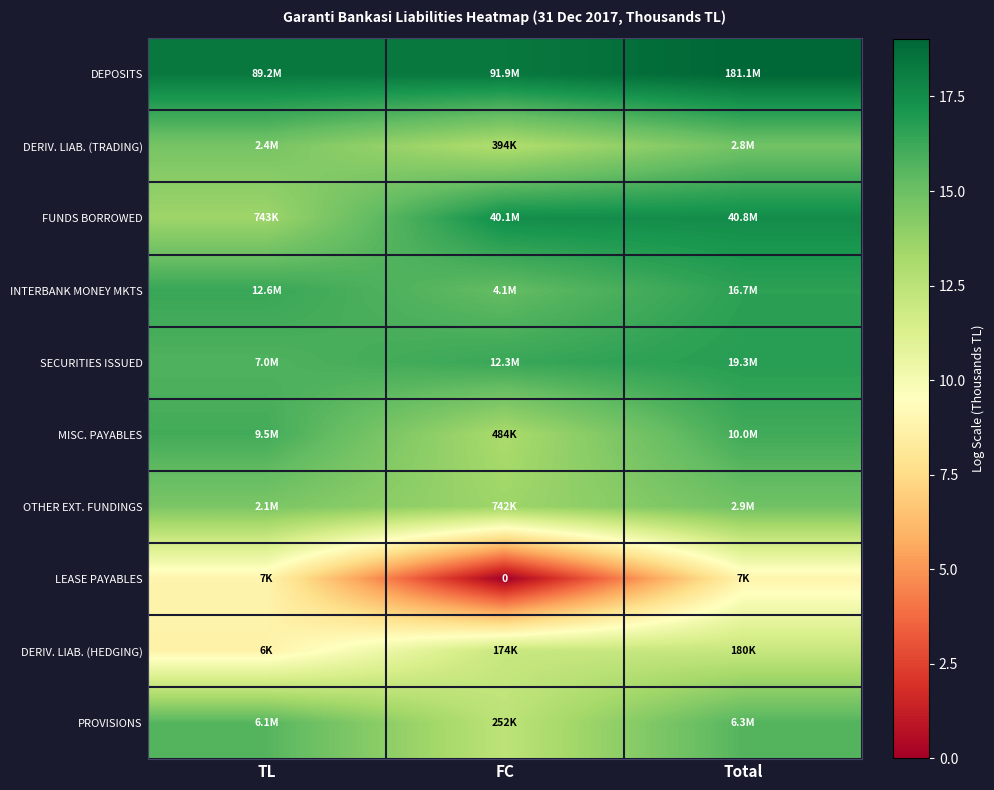

The FUNDS BORROWED series shows 26.3 at Total. True or false?

False